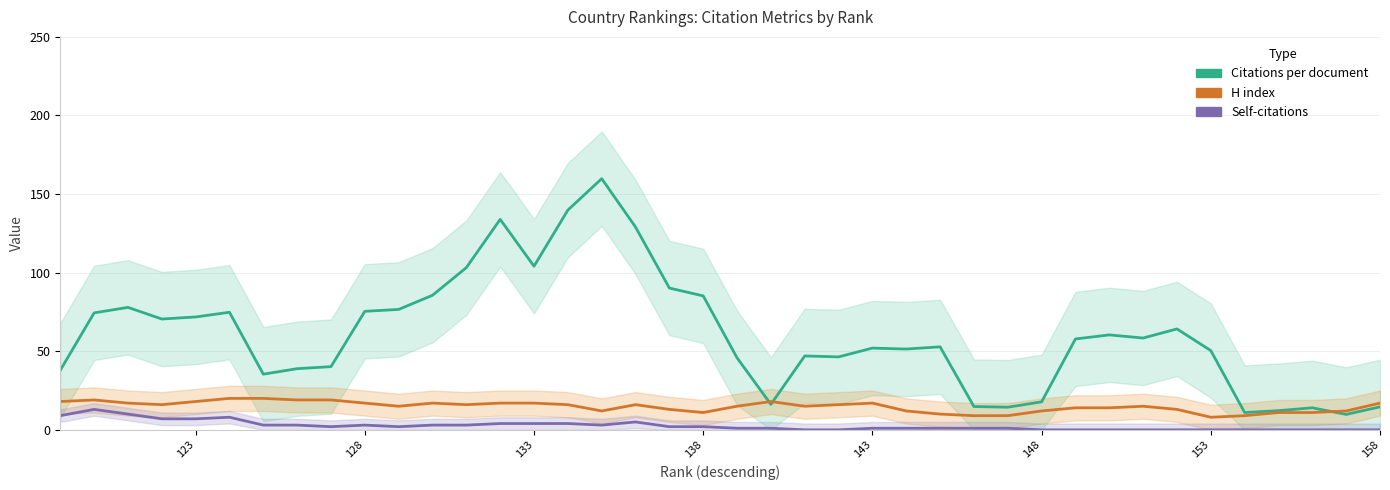

What is the difference between the highest and lowest values at 148?

17.8